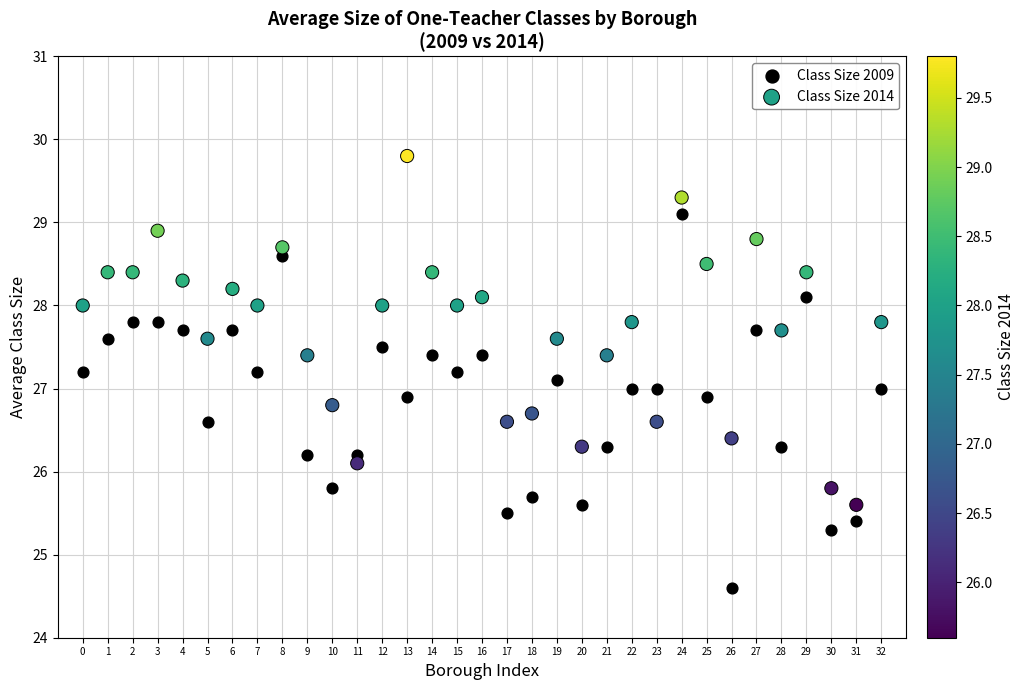

Which series has the widest spread of Y values?

Class Size 2009